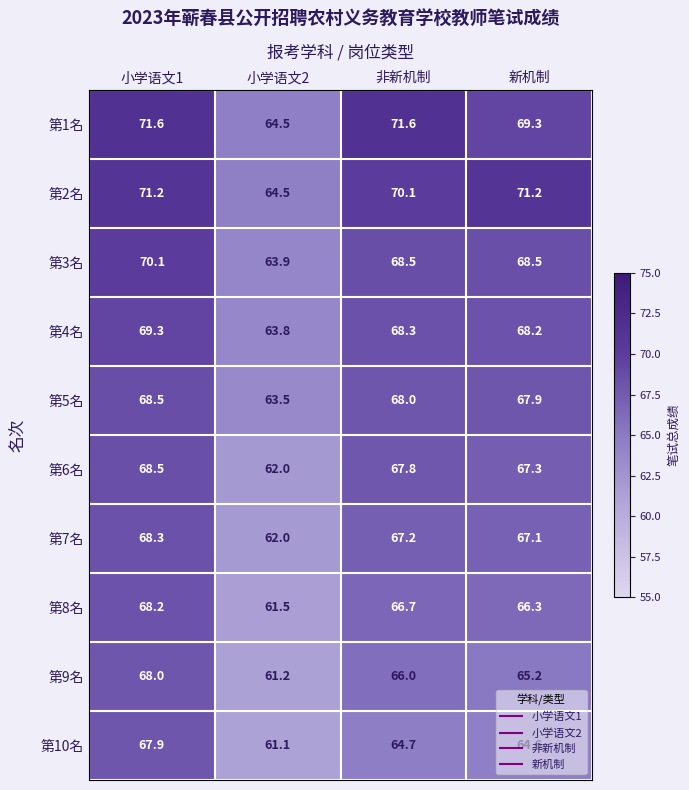

Between 小学语文1 and 新机制, which series saw the biggest shift?

第10名